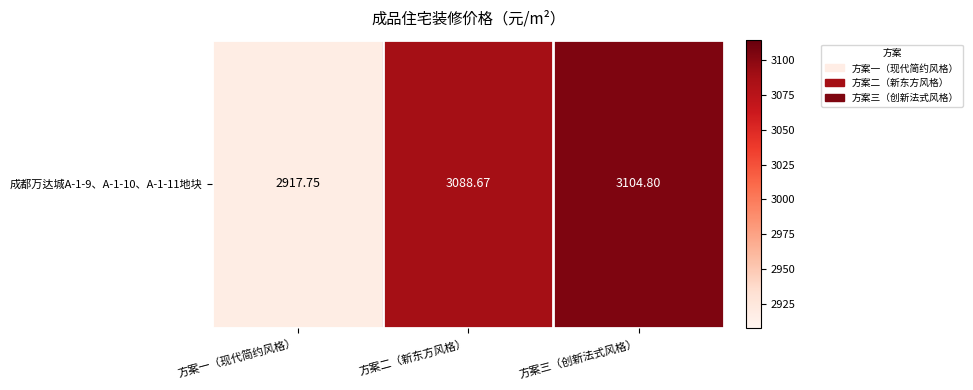

Which category has the lowest value across all series?

方案一（现代简约风格）